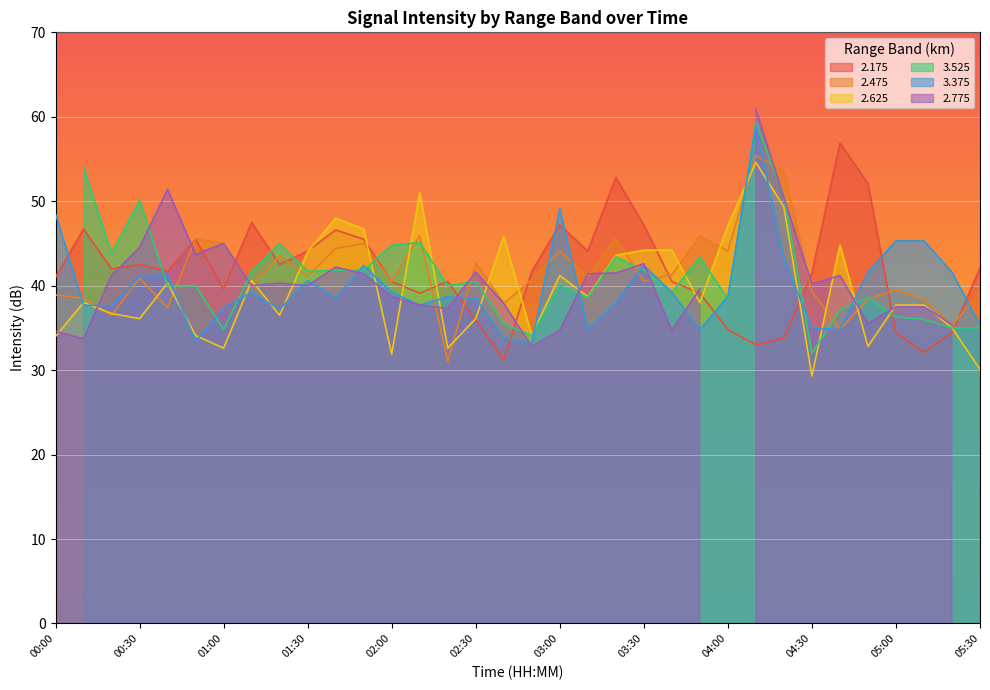

The value of 2.175 at 05:00 is 22.4. True or false?

False